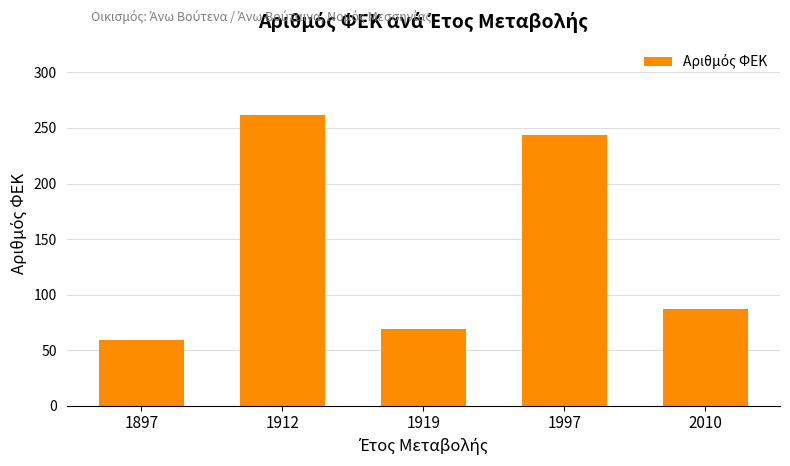

What is the greatest value displayed?

262